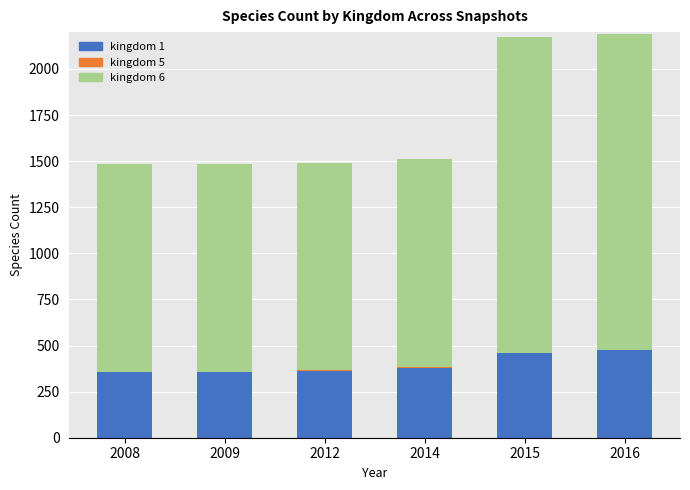

Are the bars grouped side by side (vs. stacked)?

No